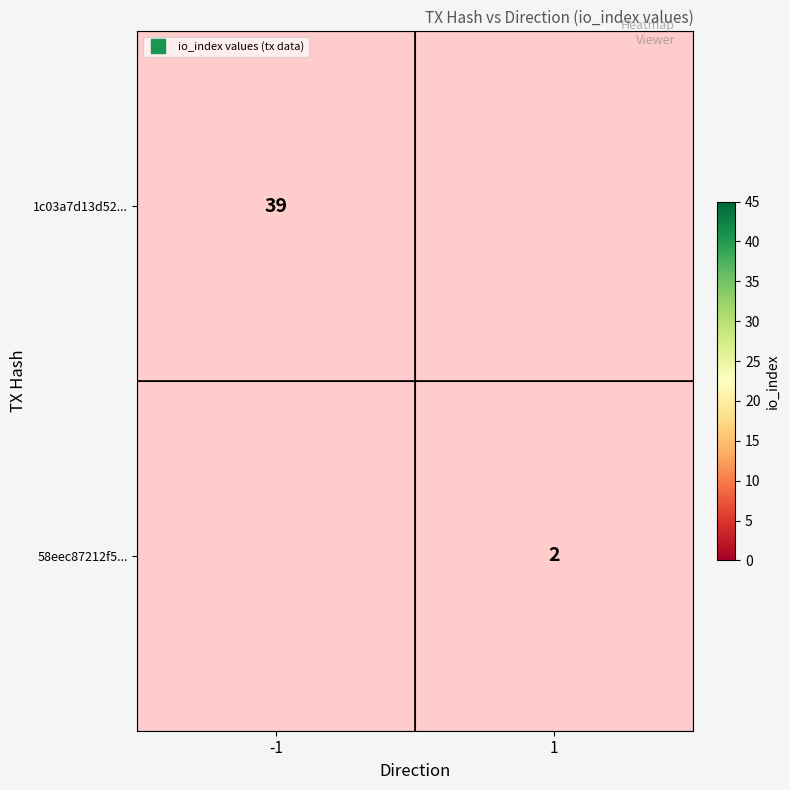

The value of 1c03a7d13d52... at -1 is 39.0. True or false?

True